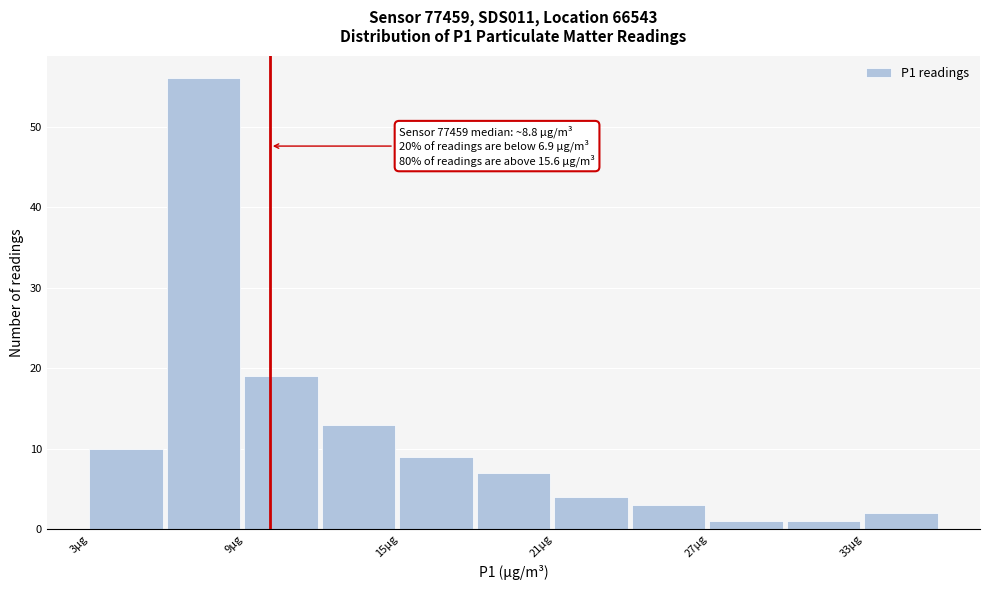

Around what value on the x-axis is the tallest bar? Give the approximate position of its centre, as read against the axis.

7